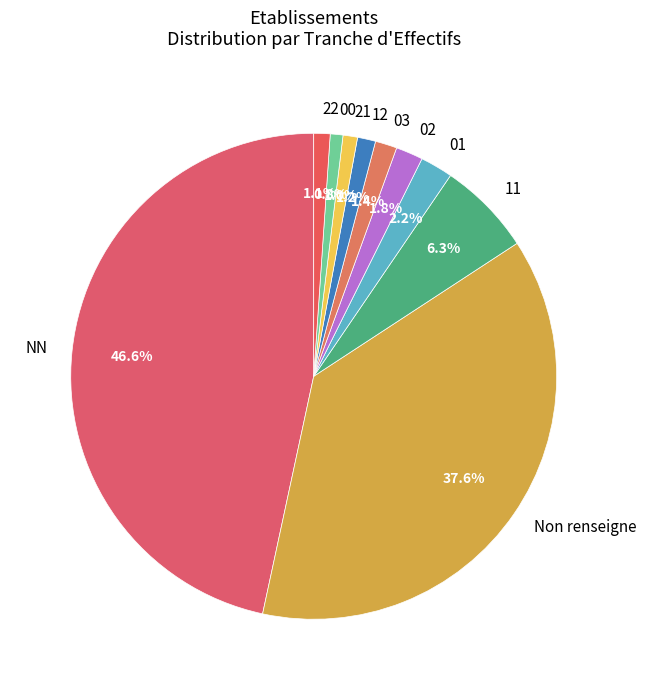

Does any single category account for the majority?

No